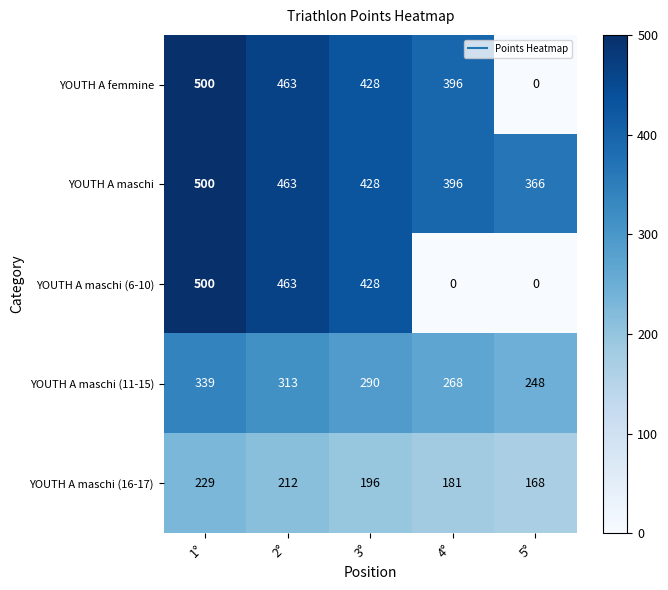

Between 4° and 5°, which series saw the biggest shift?

YOUTH A femmine